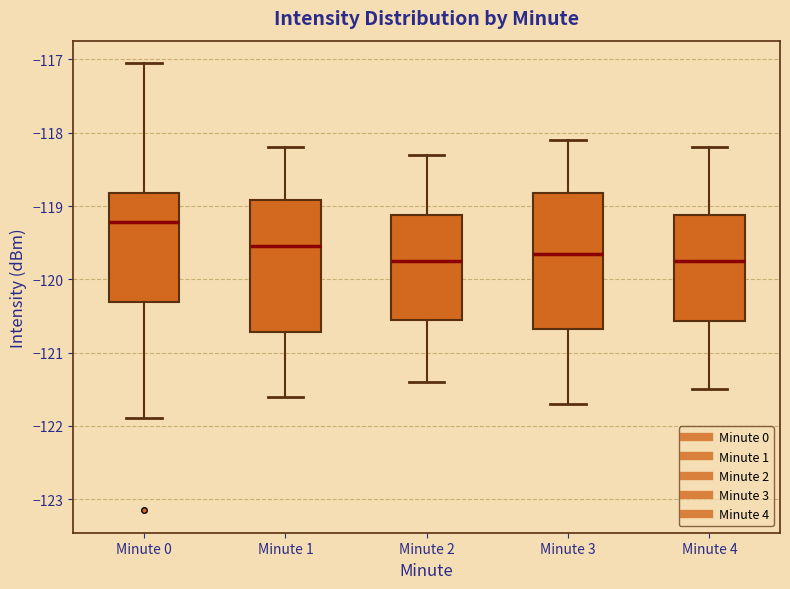

Reading left to right, read every box against the y-axis: the position of its median line, the range the box covers, and the ends of its whiskers. The values are not printed on the chart, so give them approximately, as read against the axis.

Minute 0: median -119.2, box -120.3 to -118.8, whiskers -121.9 to -117.0
Minute 1: median -119.5, box -120.7 to -118.9, whiskers -121.6 to -118.2
Minute 2: median -119.7, box -120.5 to -119.1, whiskers -121.4 to -118.3
Minute 3: median -119.6, box -120.7 to -118.8, whiskers -121.7 to -118.1
Minute 4: median -119.7, box -120.6 to -119.1, whiskers -121.5 to -118.2